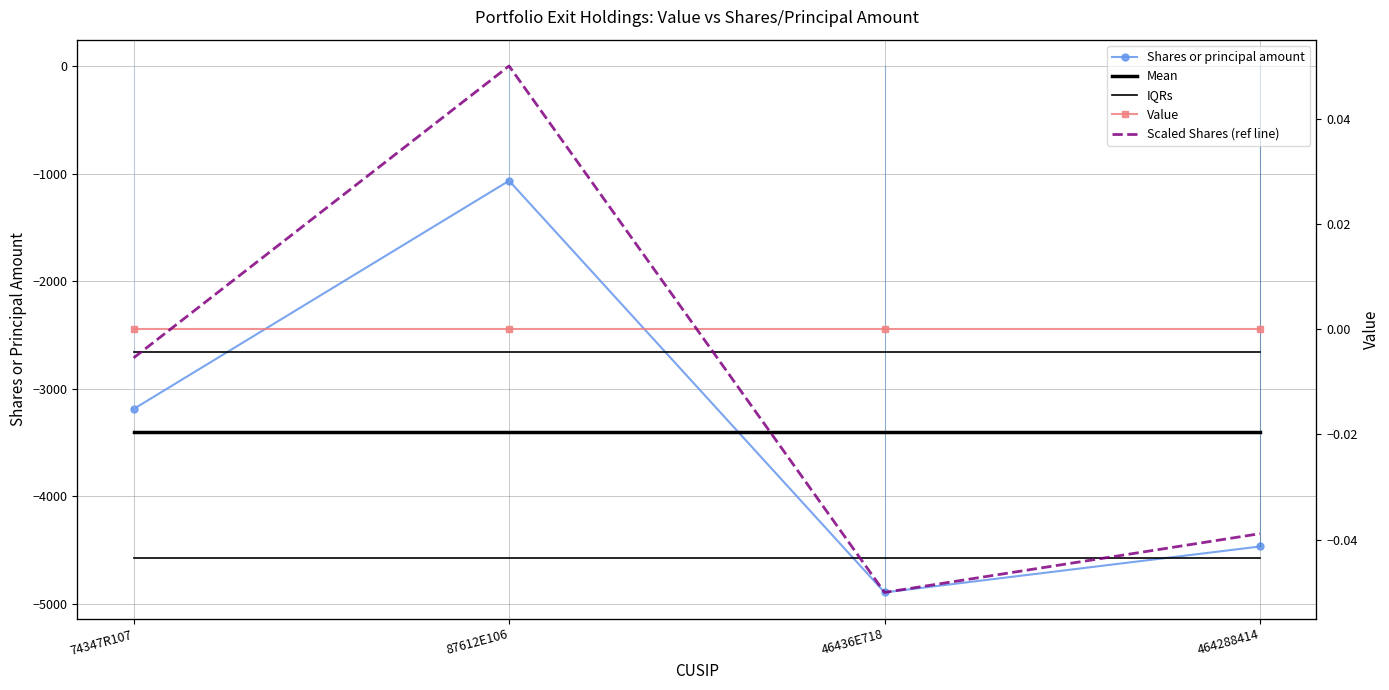

Is it true that IQRs equals -4573.8 at 46436E718?

True